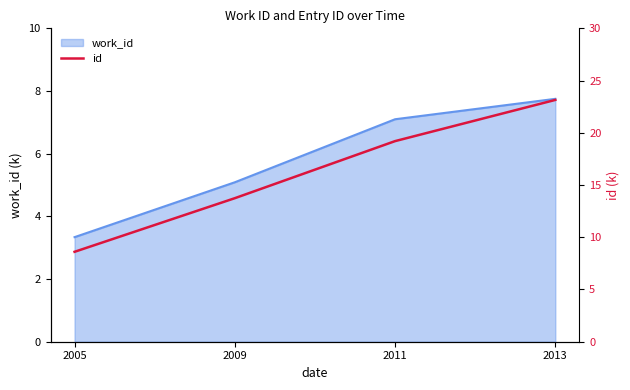

Reading left to right, what are all the values shown in this chart?

2005=8.6	2009=13.7	2011=19.2	2013=23.1